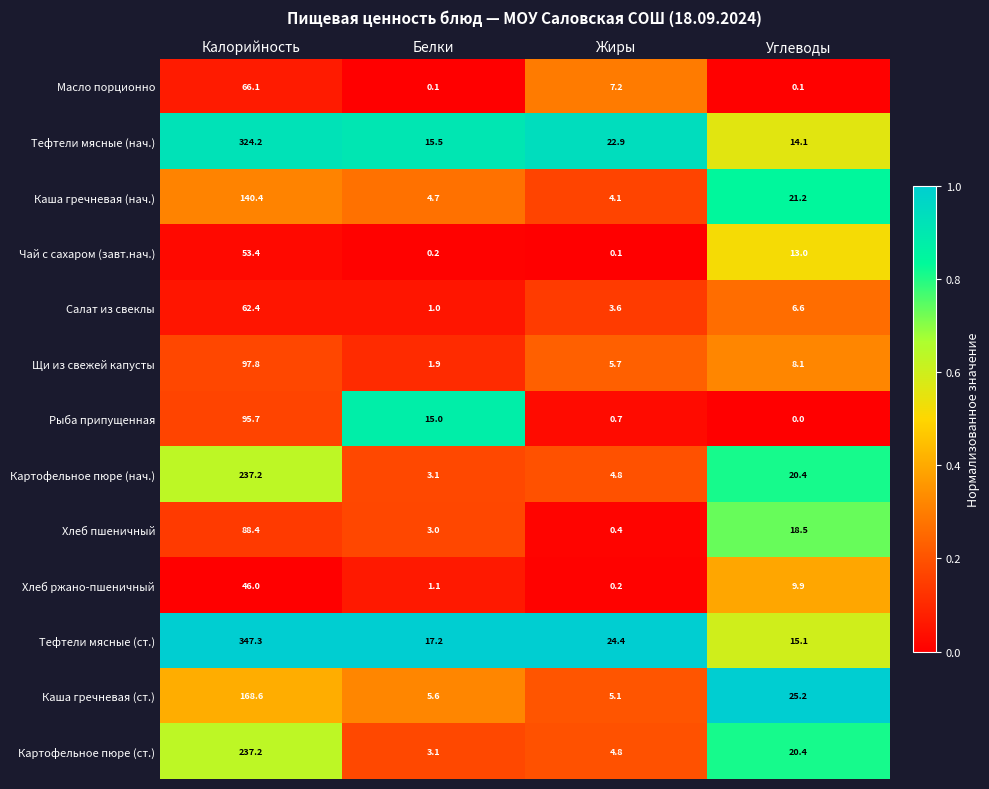

At how many categories does at least one series exceed 0?

4